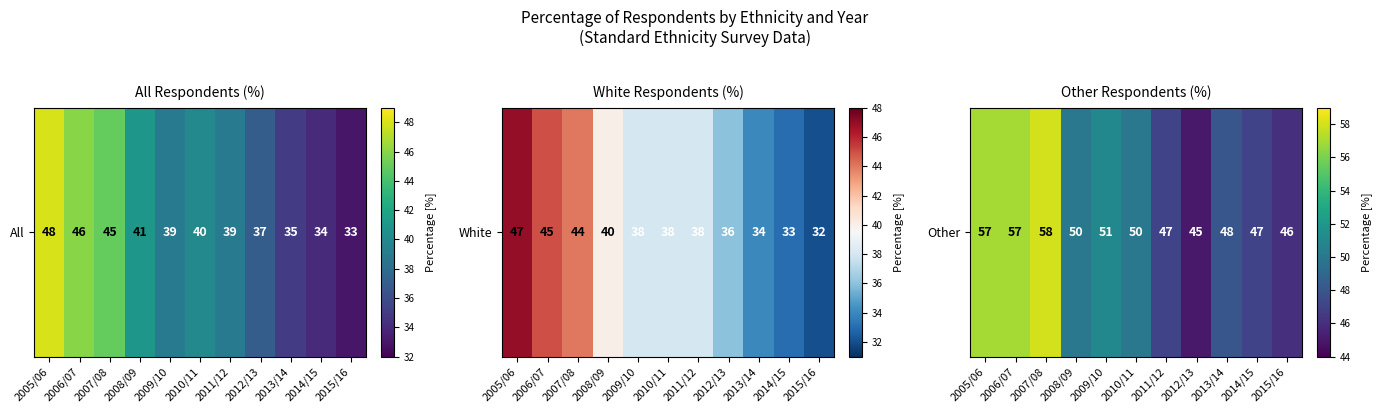

Rank the categories by value from lowest to highest.

2012/13, 2015/16, 2011/12, 2014/15, 2013/14, 2008/09, 2010/11, 2009/10, 2005/06, 2006/07, 2007/08